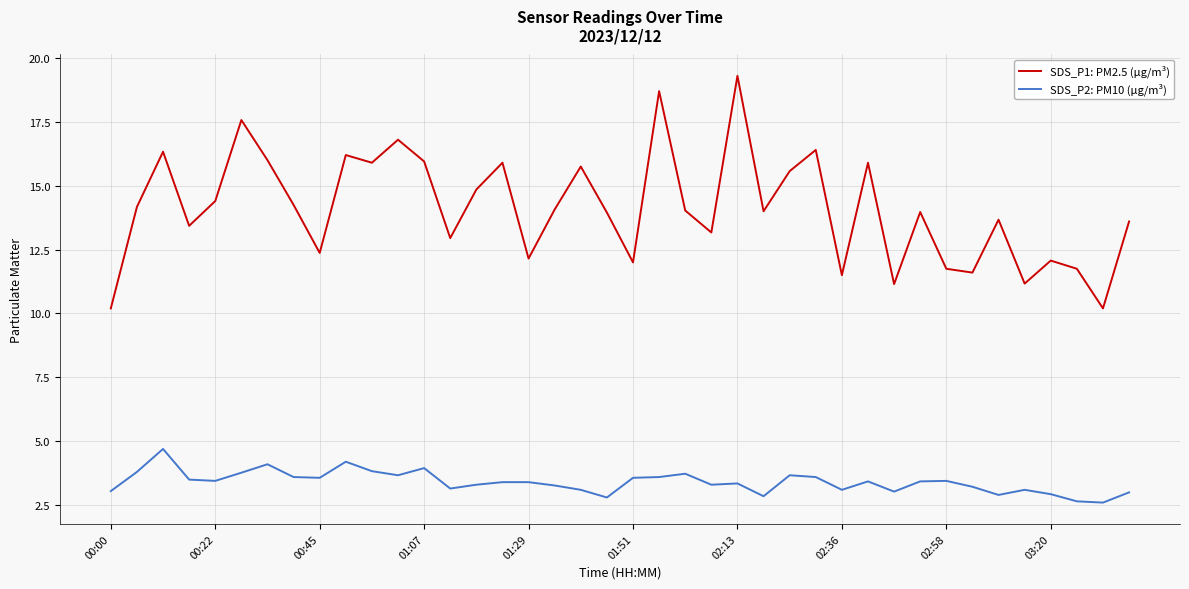

What is the greatest value displayed?

19.3